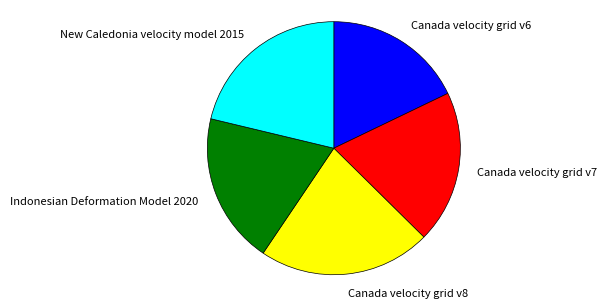

Combined, what portion of the pie is Canada velocity grid v8 and Indonesian Deformation Model 2020?

41.4%